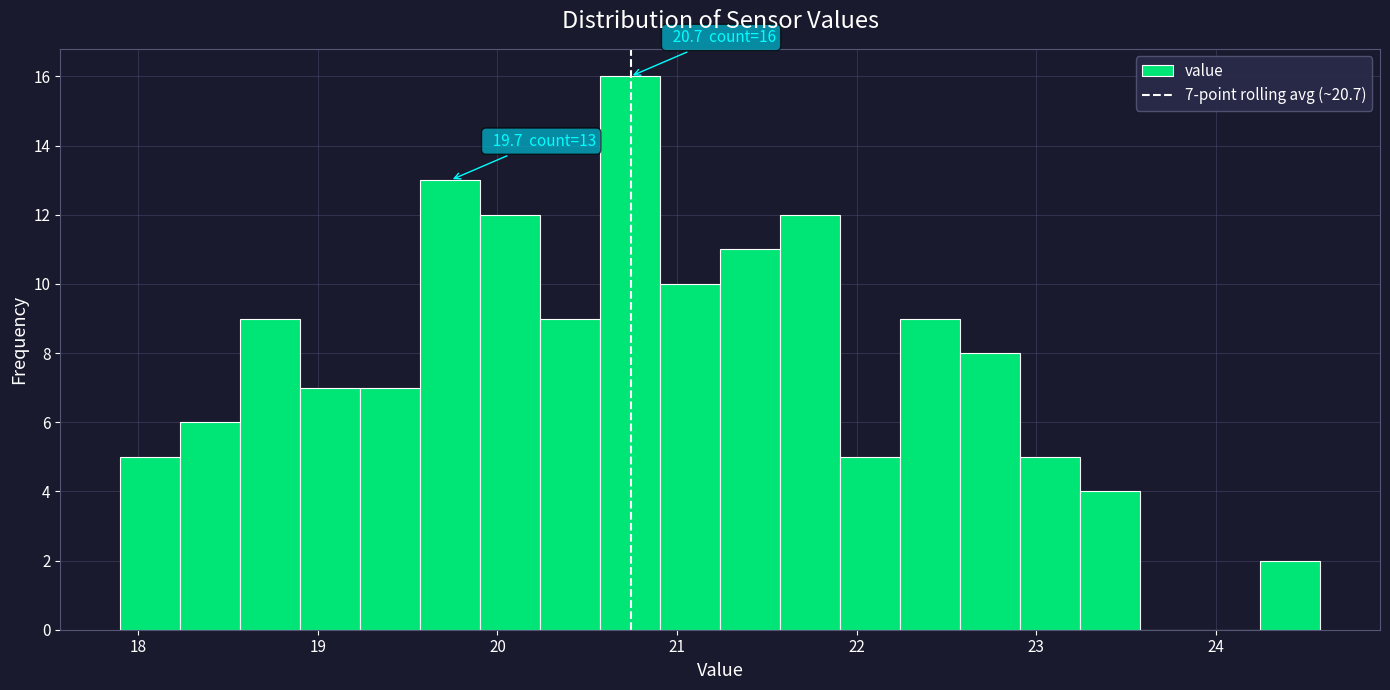

Read against the x-axis, roughly where is the centre of the tallest bar?

20.7